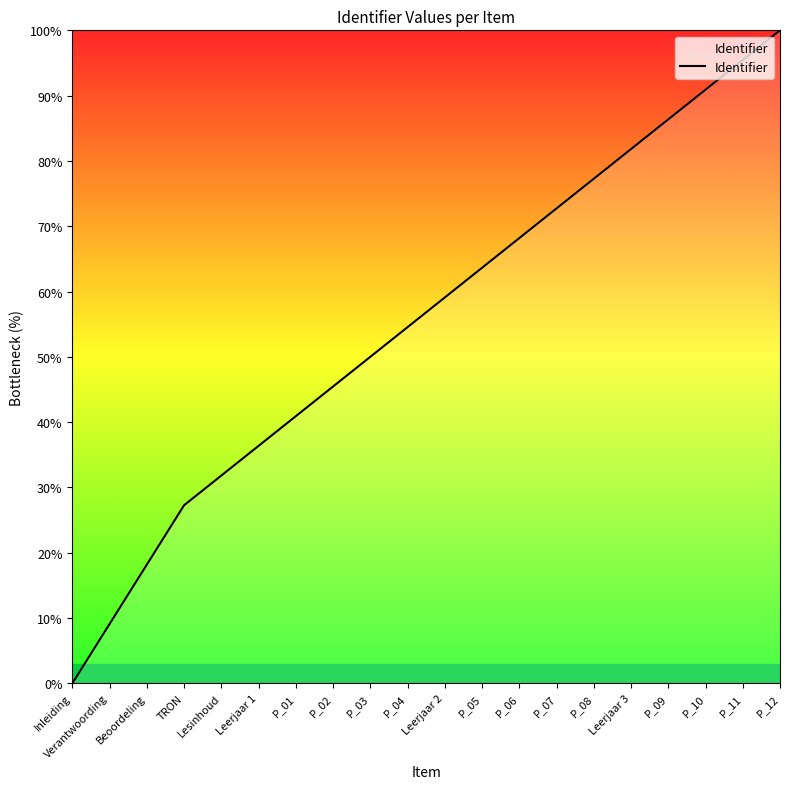

Which label corresponds to the largest value in the chart?

P_12